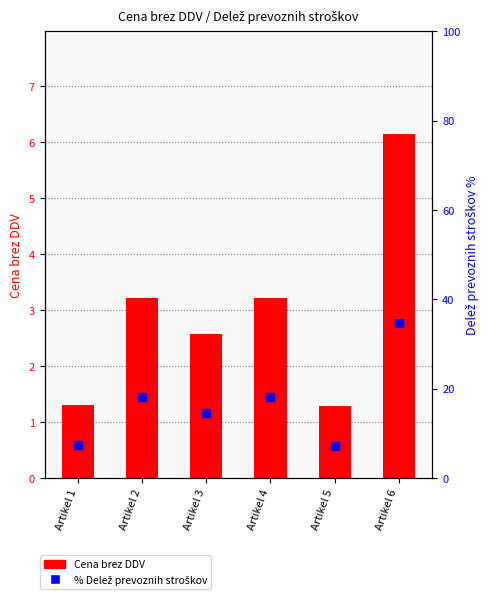

What is the total value across all series at Artikel 6?

40.8